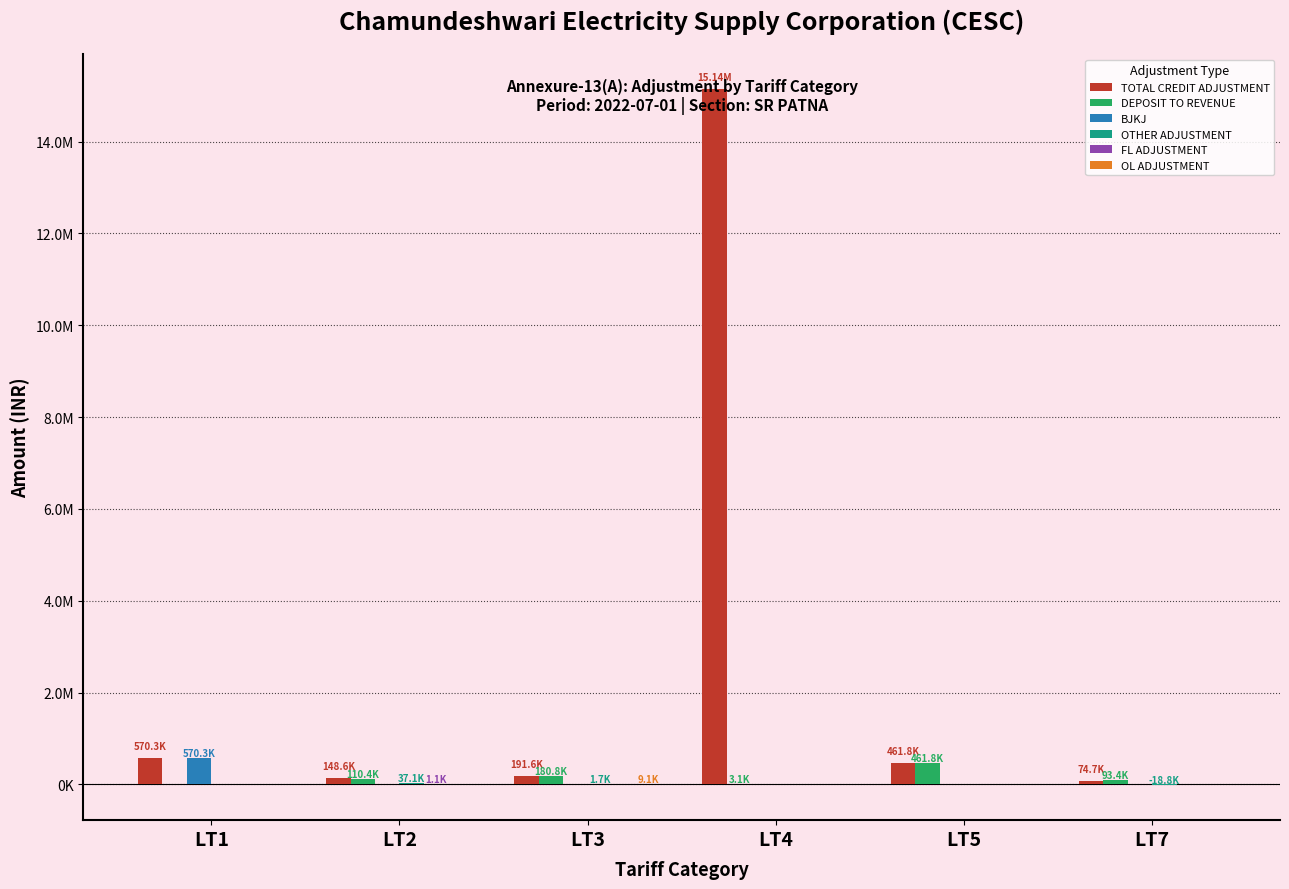

True or false: OL ADJUSTMENT has a value of 4734.7 at LT2.

False